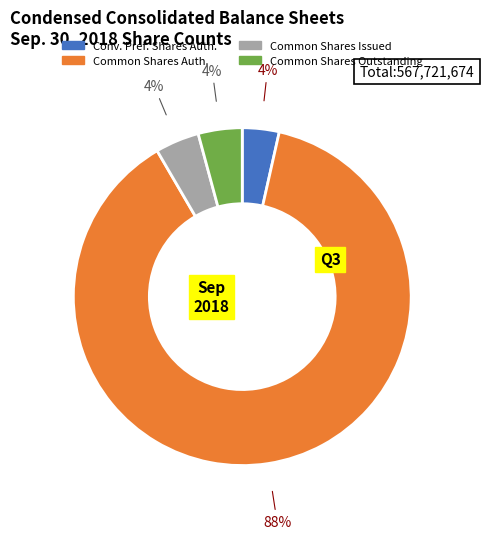

How many segments does this pie chart have?

4